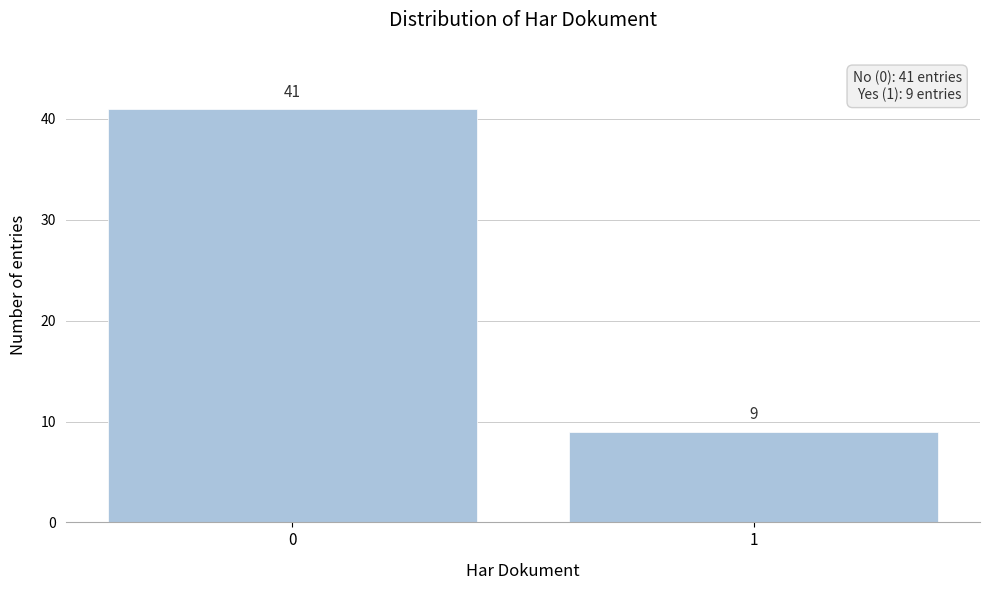

Reading left to right, what are all the values shown in this chart?

0=41	1=9